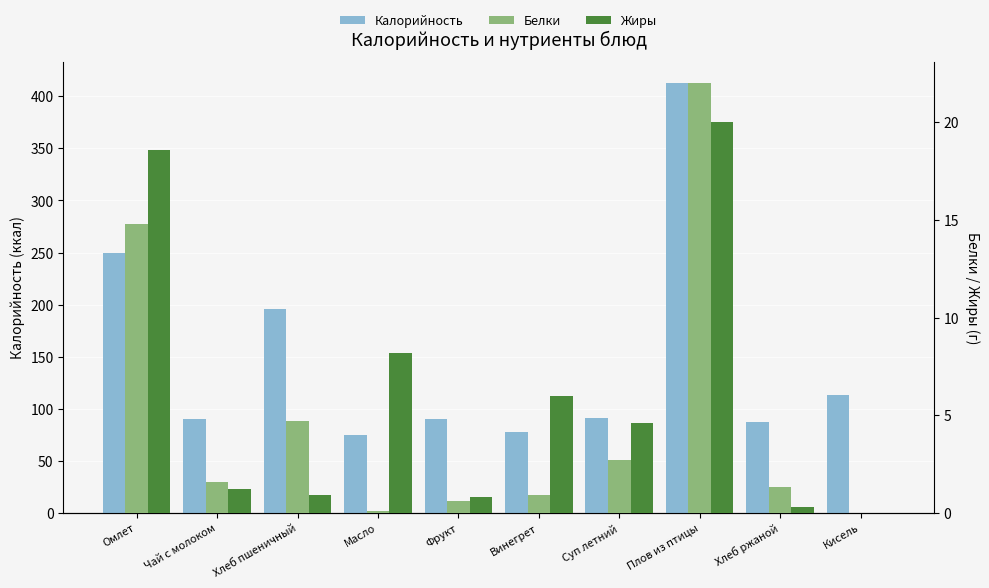

Which series has the largest total across all categories?

Калорийность